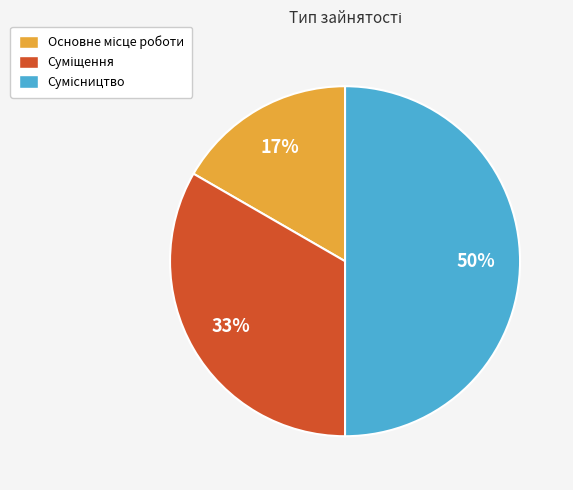

To the nearest percent, what is the combined percentage of Сумісництво and Суміщення?

83%